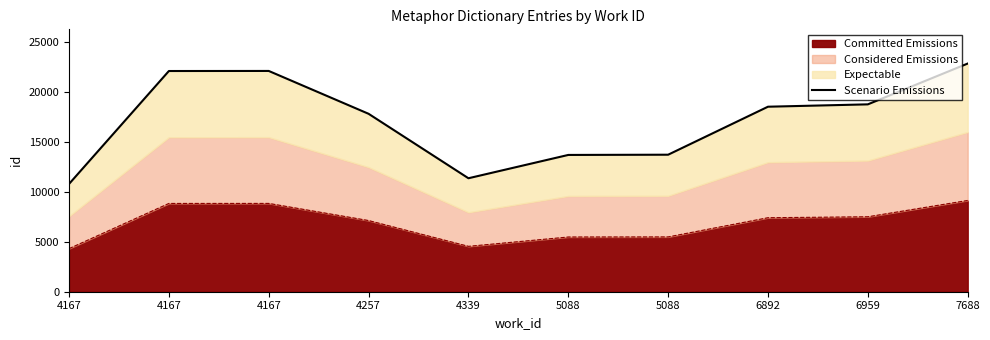

Which label corresponds to the largest value in the chart?

7688